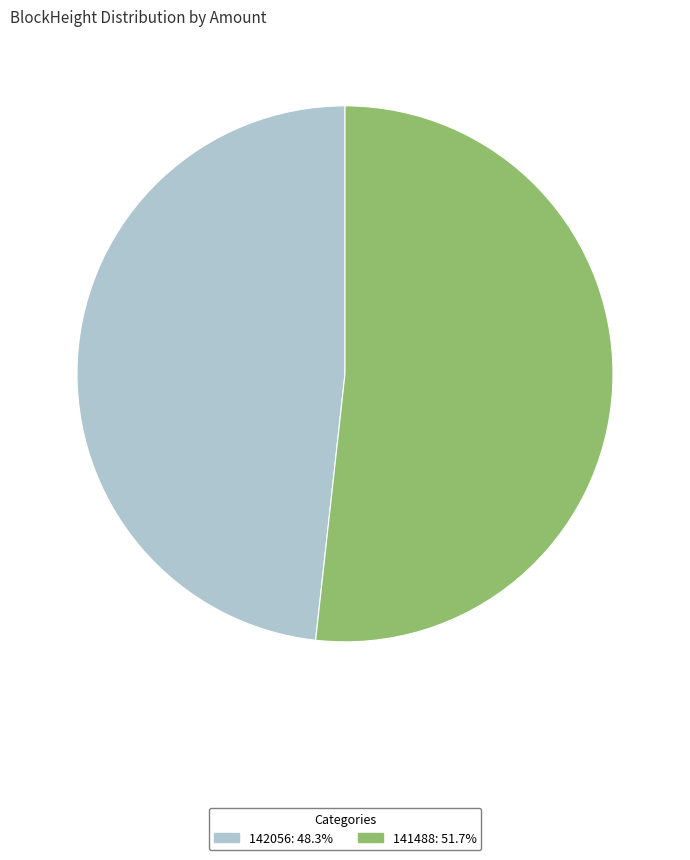

Is there a majority slice in this chart?

Yes